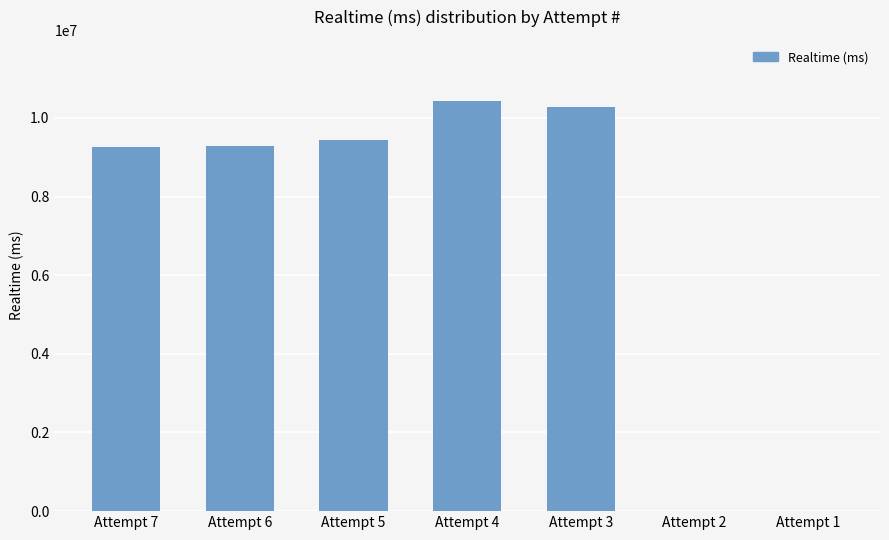

What is the maximum value shown in the chart?

10421844